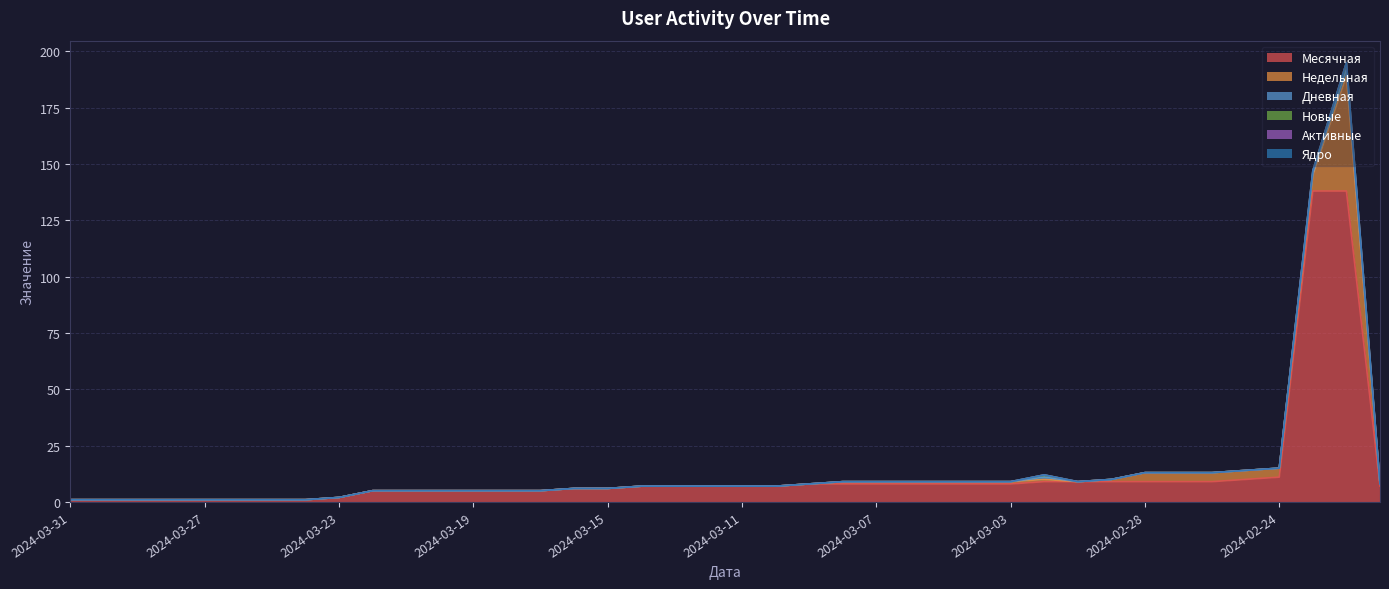

Does the chart display data point markers on the line(s)?

No